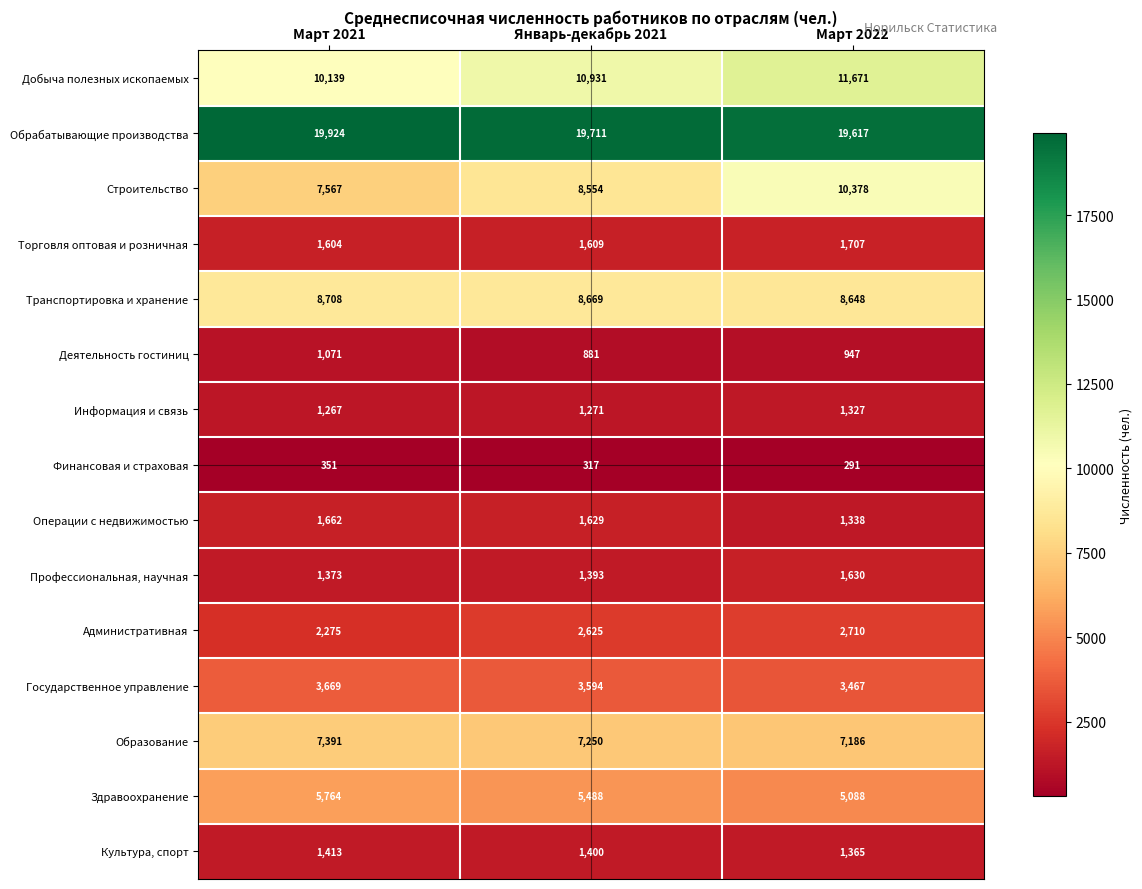

What is the total value across all series at Март 2022?

77370